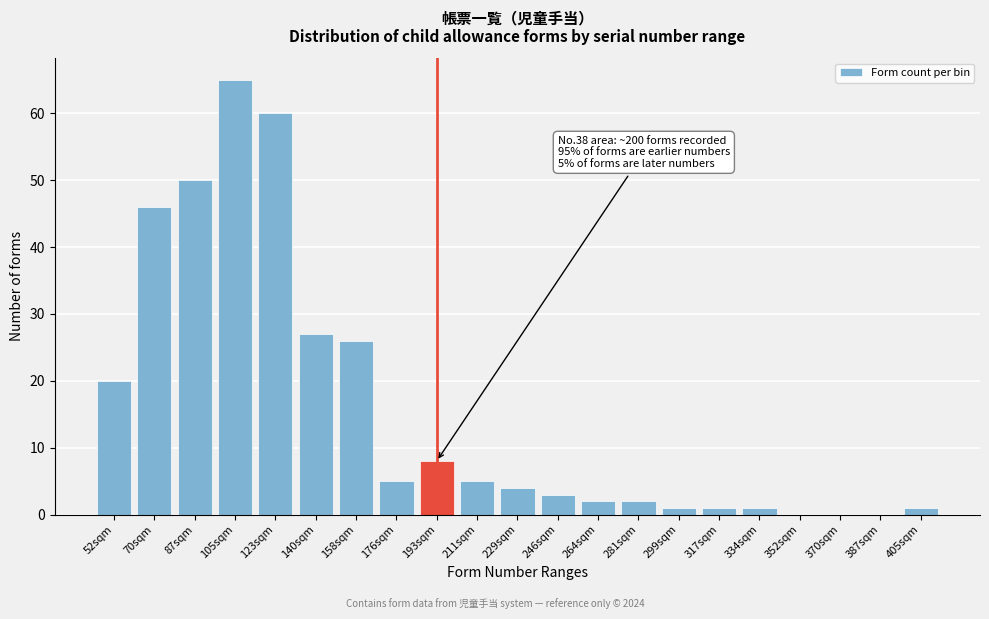

Reading left to right, what are all the values shown in this chart?

52sqm=20	70sqm=46	87sqm=50	105sqm=65	123sqm=60	140sqm=27	158sqm=26	176sqm=5	193sqm=8	211sqm=5	229sqm=4	246sqm=3	264sqm=2	281sqm=2	299sqm=1	317sqm=1	334sqm=1	352sqm=0	370sqm=0	387sqm=0	405sqm=1